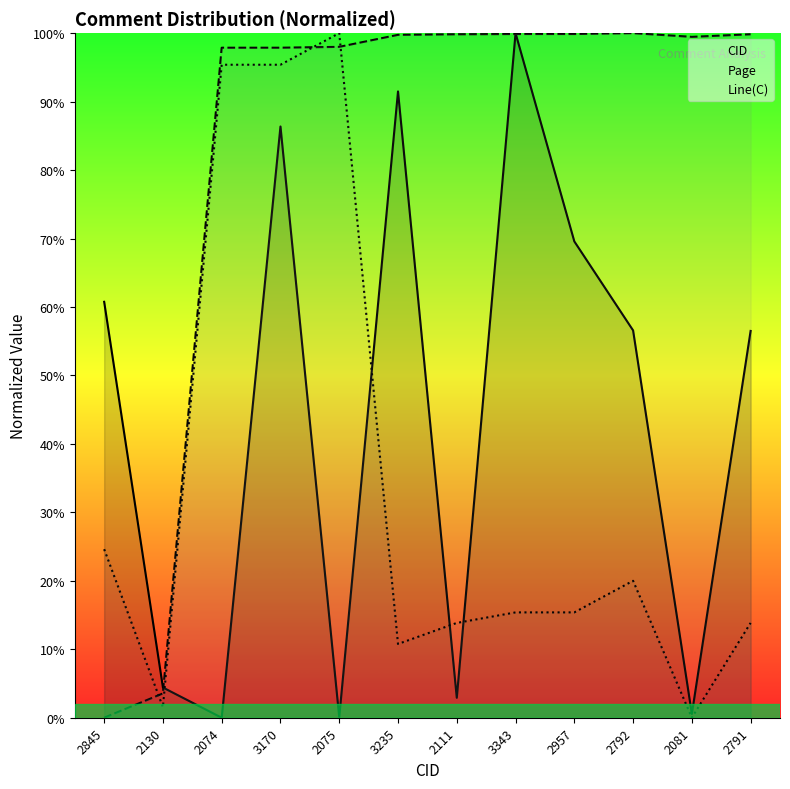

What is the greatest value displayed?

100.0